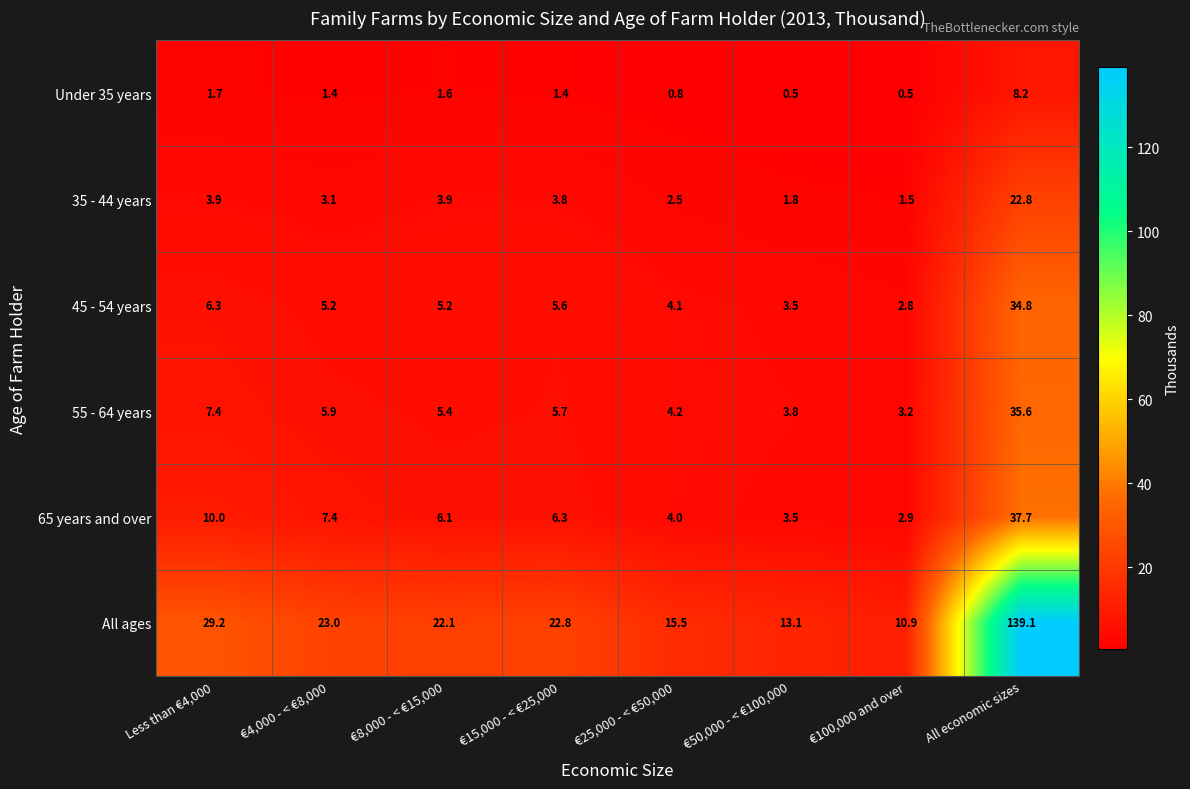

What is the difference between the maximum and second lowest values in the 45 - 54 years series?

31.3